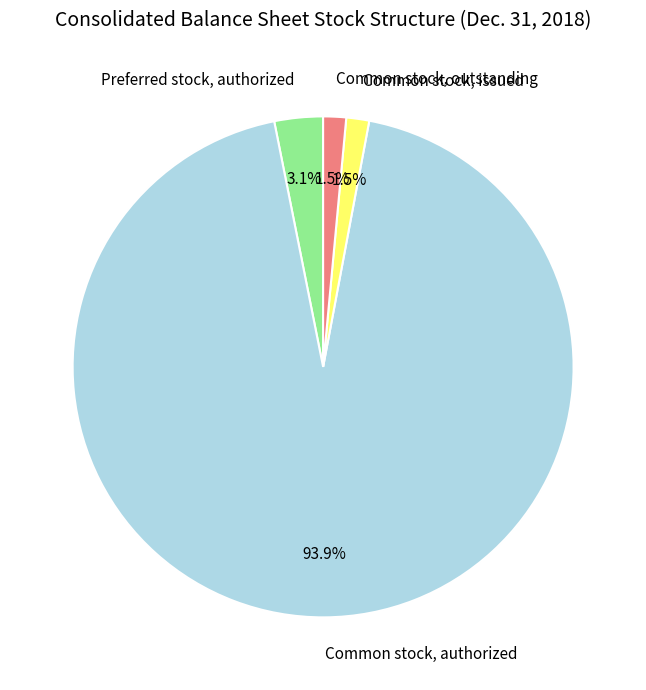

How many segments does this pie chart have?

4